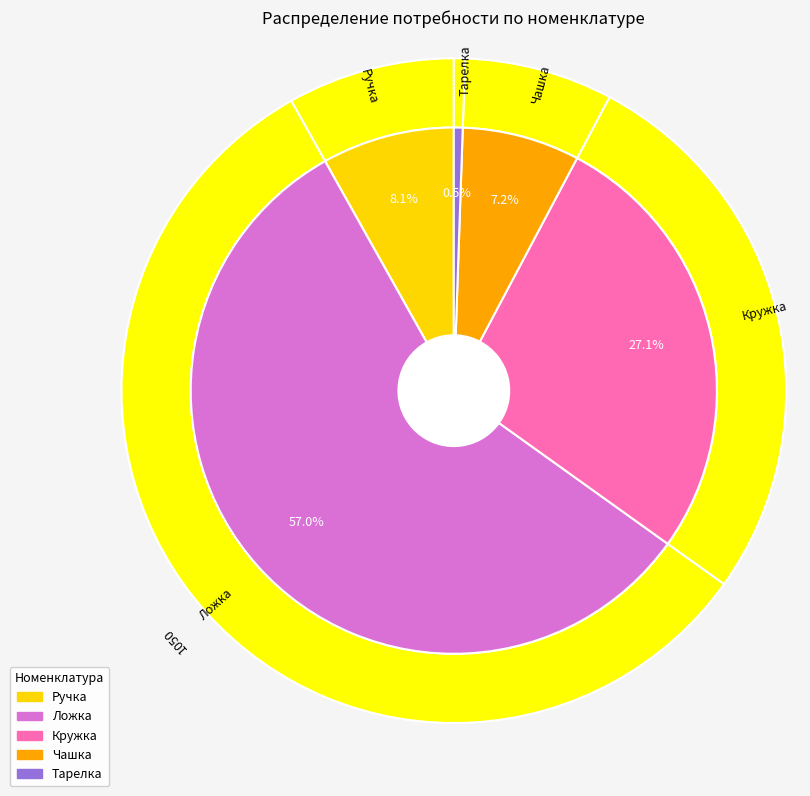

The Ложка slice represents 48% of the pie. True or false?

False